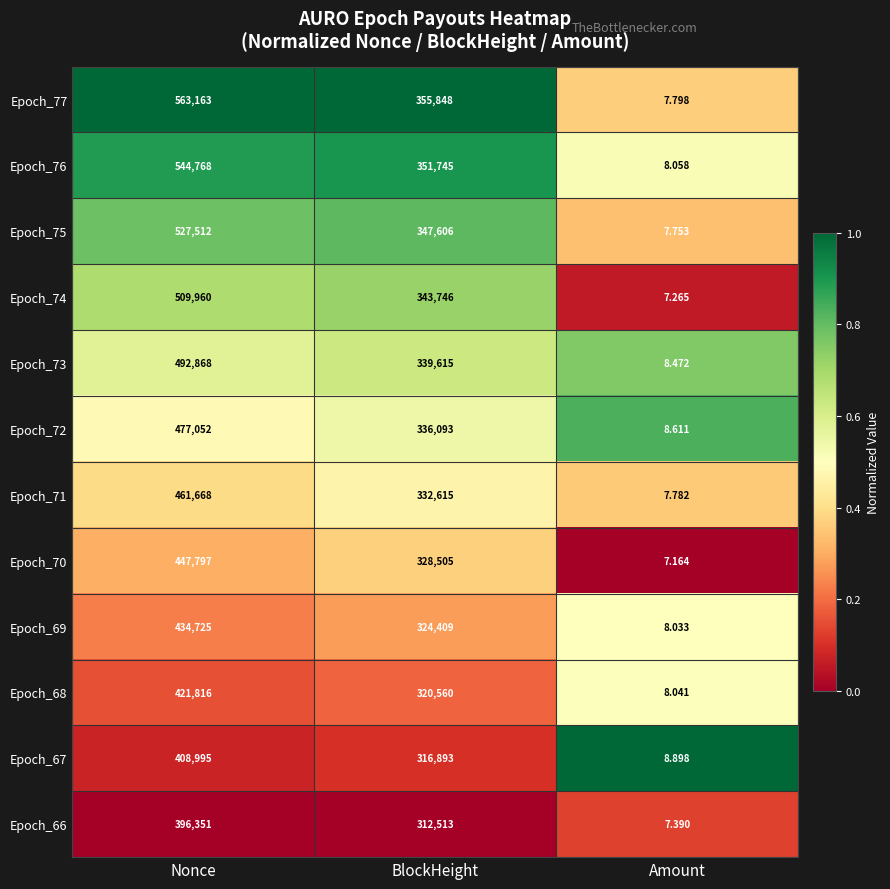

Which label corresponds to the largest value in the chart?

Nonce